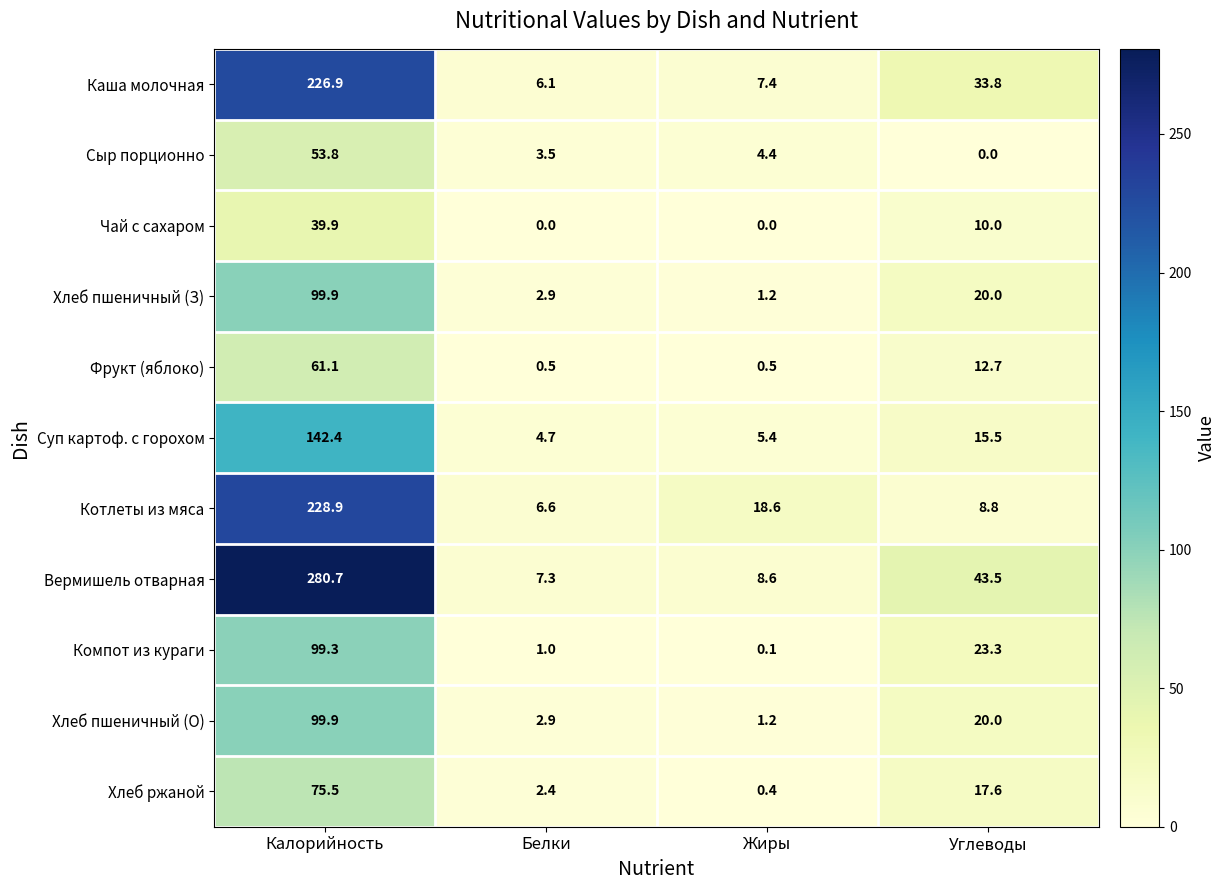

What is the difference between the Хлеб ржаной values at Жиры and Калорийность?

75.1